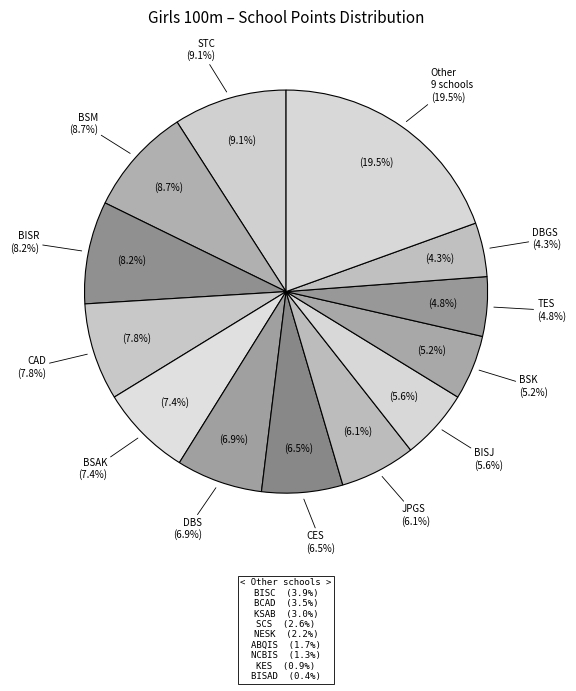

What is the total percentage of KSAB and DBGS?

7.4%